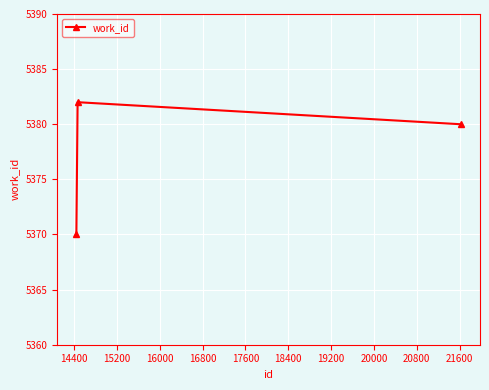

Reading right to left, transcribe all the data shown in this chart.

5380	5382	5370